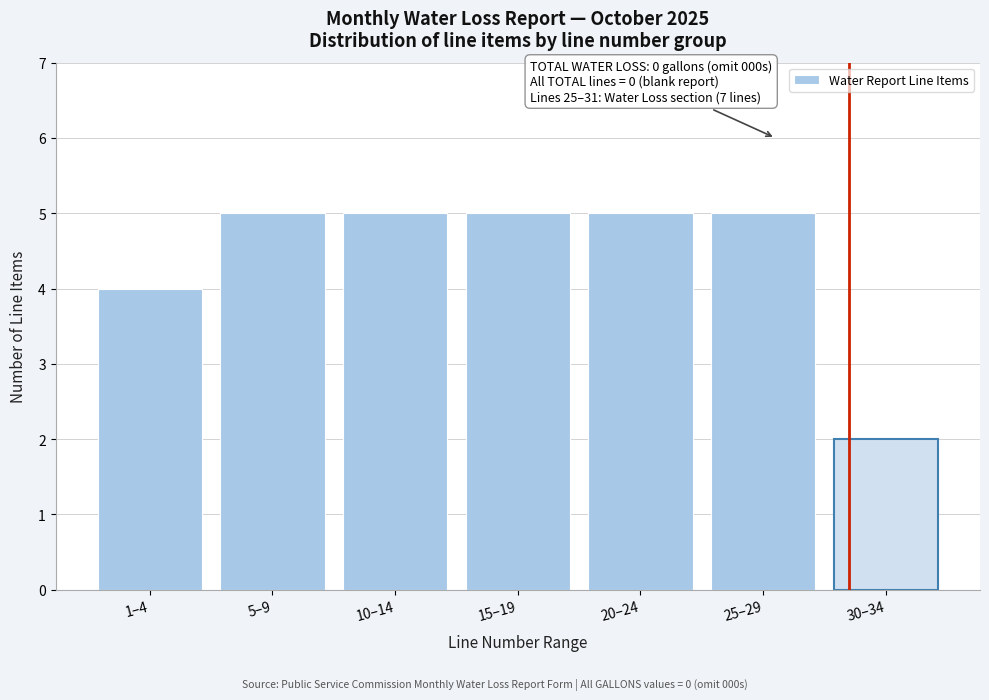

Reading left to right, what are all the values shown in this chart?

4	5	5	5	5	5	2